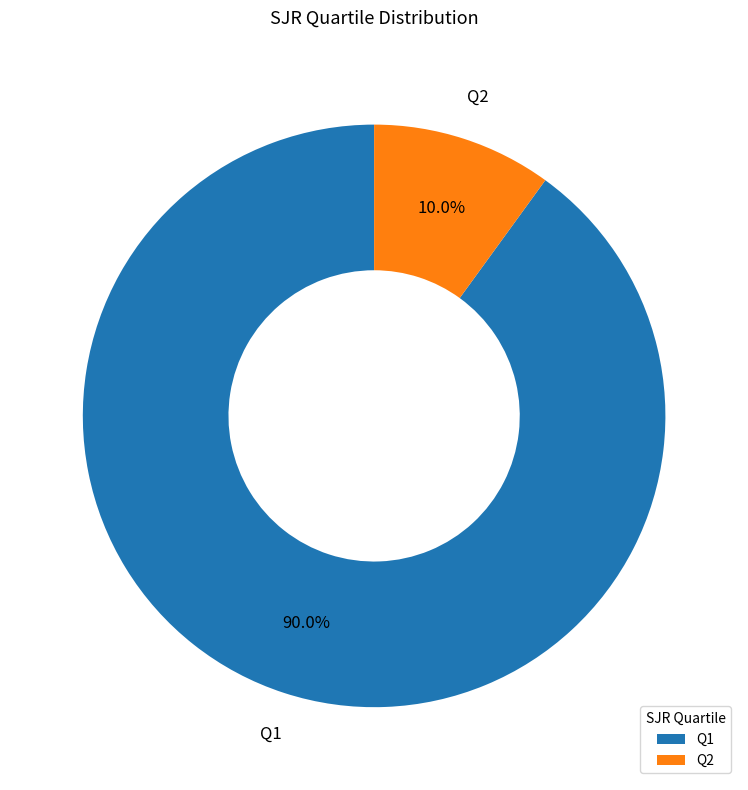

To the nearest percent, what is the difference between the Q1 and Q2 slice percentages?

80%